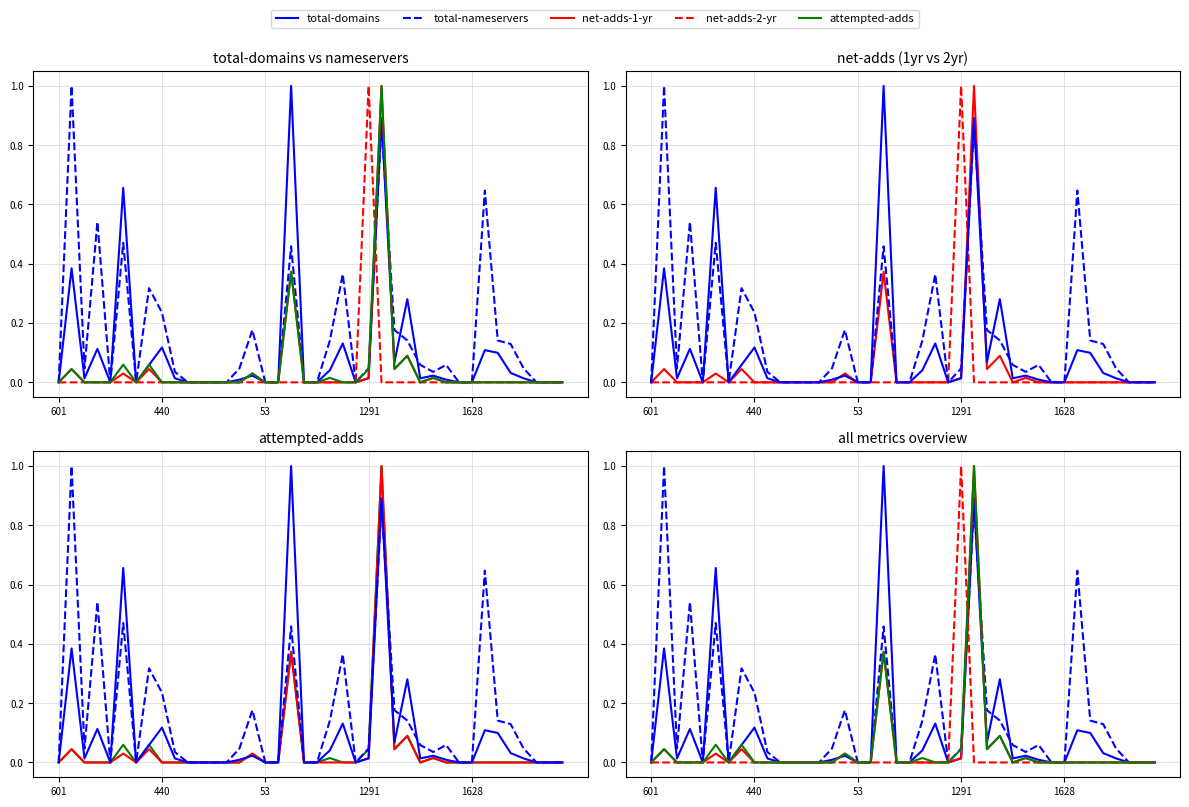

Which category has the lowest value across all series?

601